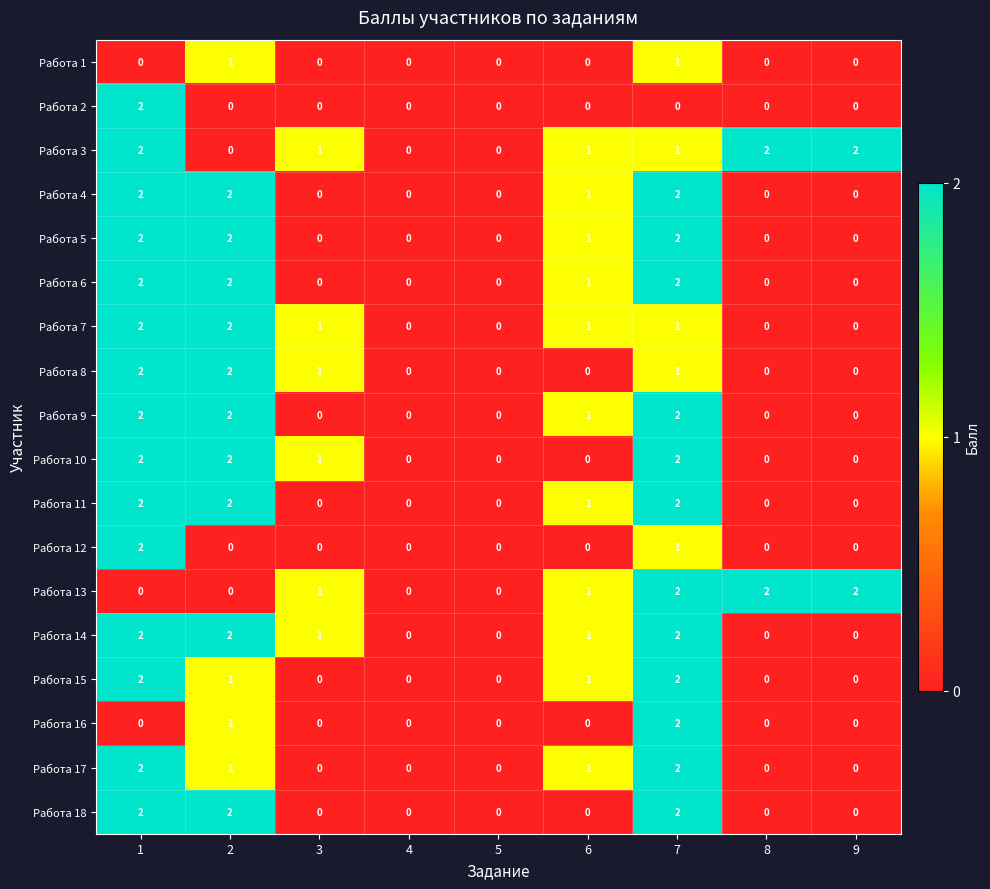

The Работа 16 series shows 1 at 1. True or false?

False